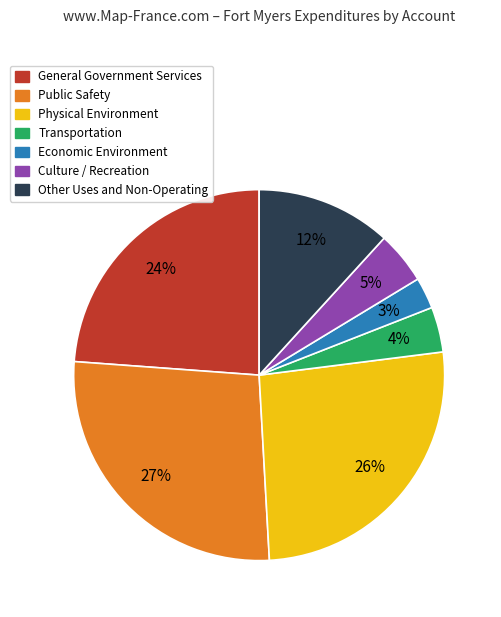

Does Physical Environment represent more than half of the total?

No